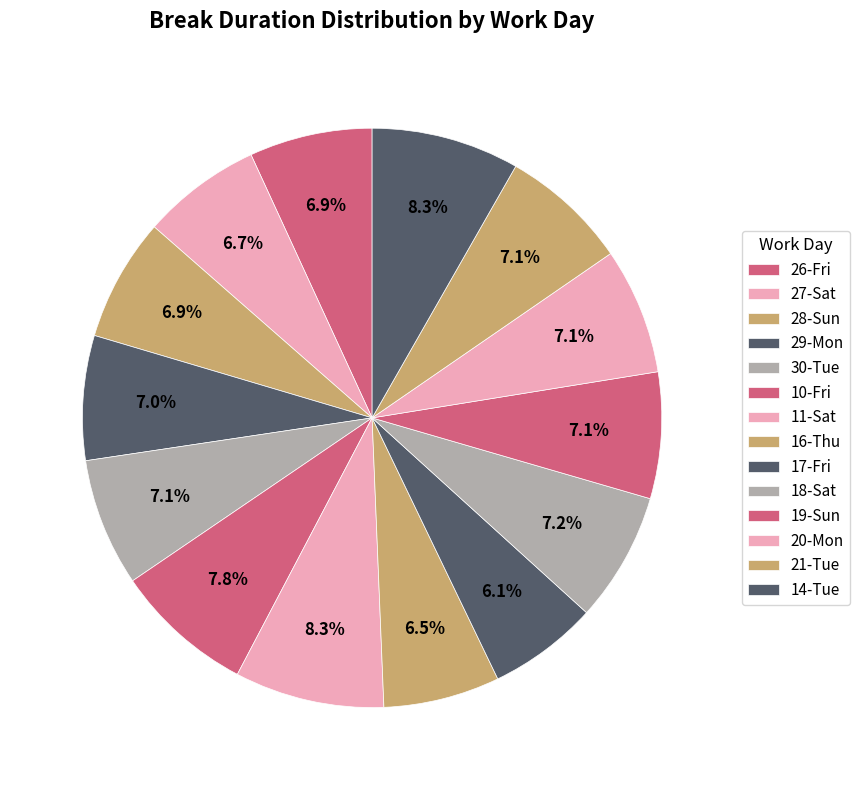

Which slice is the smallest?

17-Fri